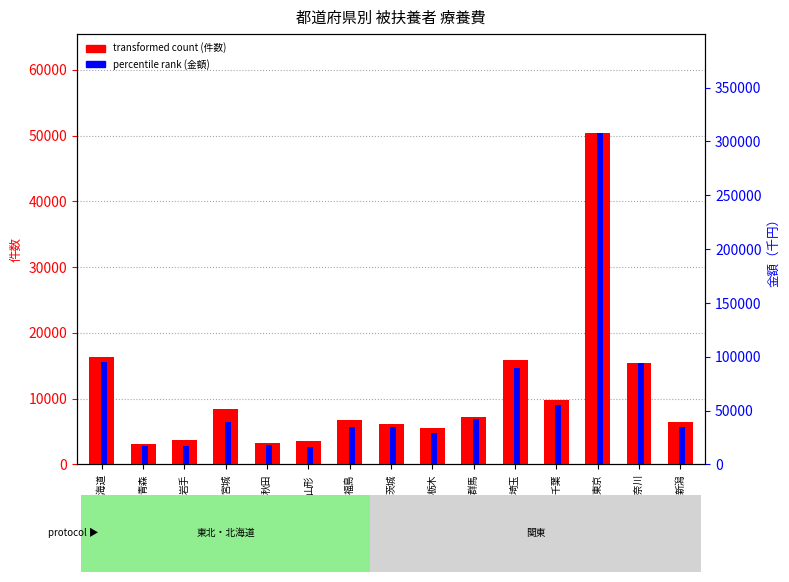

What is the total value across all series at 埼玉?

105370.1